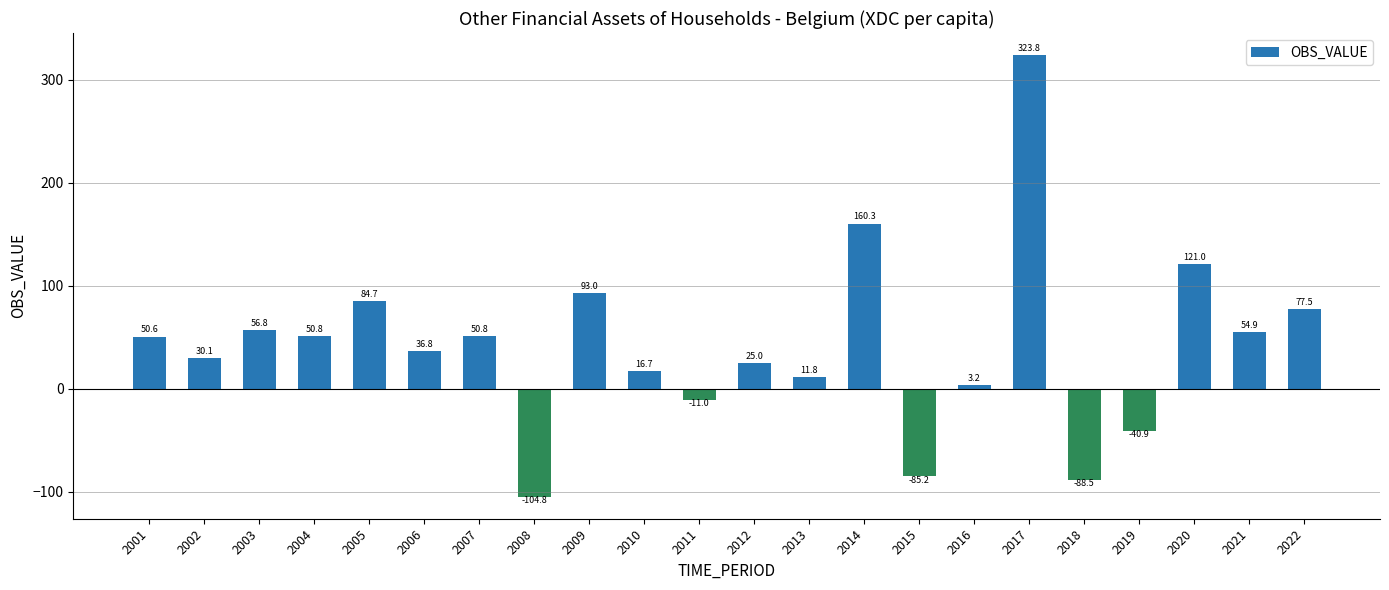

Where is the data nearest to the value 109?

2020